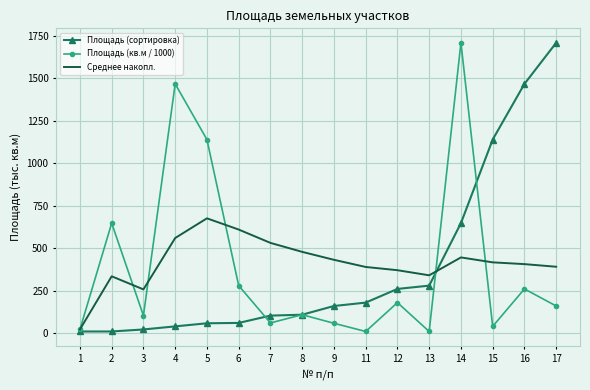

At which category is the sum across all series the highest?

14